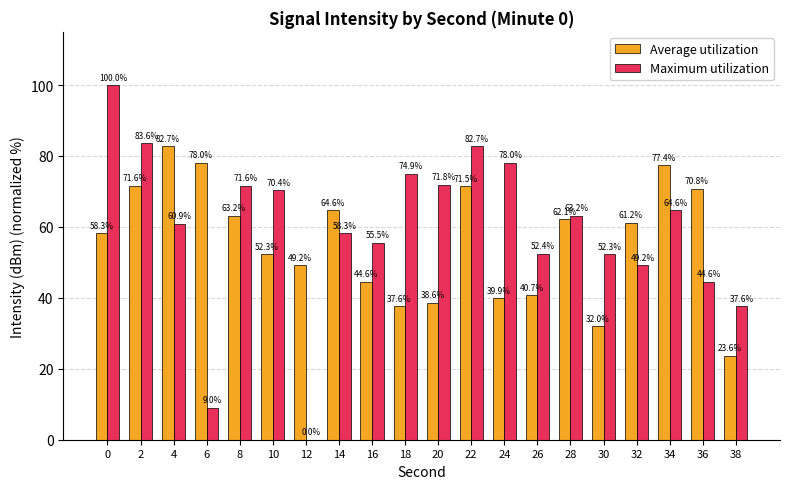

What is the maximum value for Maximum utilization?

100.0